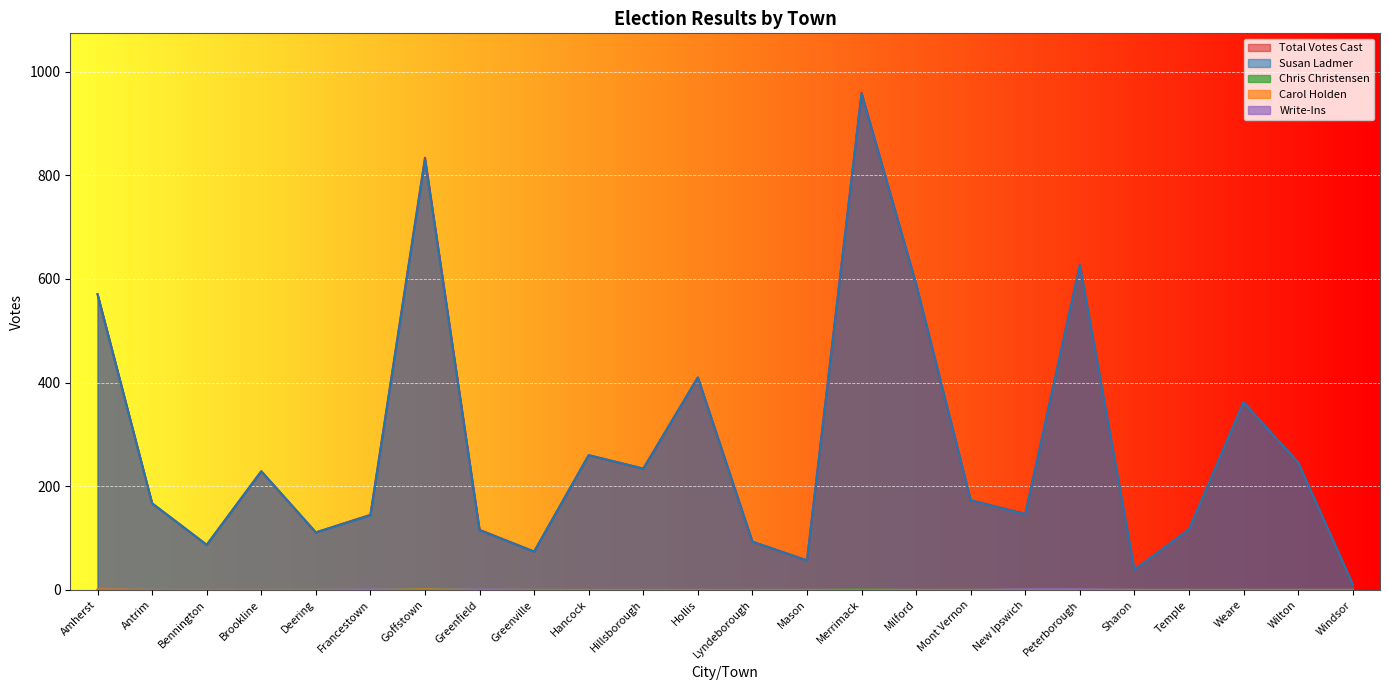

Does the chart display data point markers on the line(s)?

No